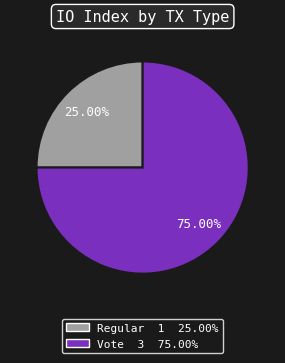

Count the number of slices in the pie.

2